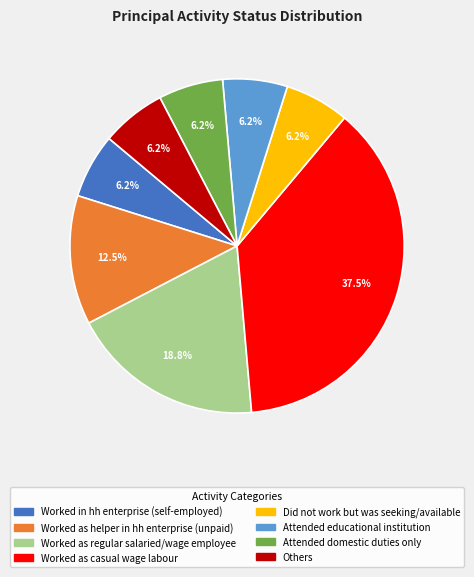

Does Did not work but was seeking/available represent more than half of the total?

No